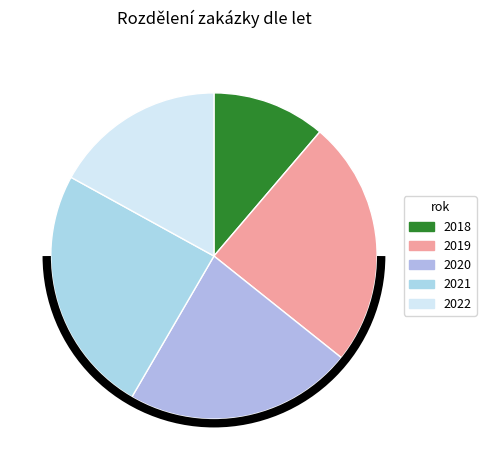

What is the smallest slice in the pie chart?

2018